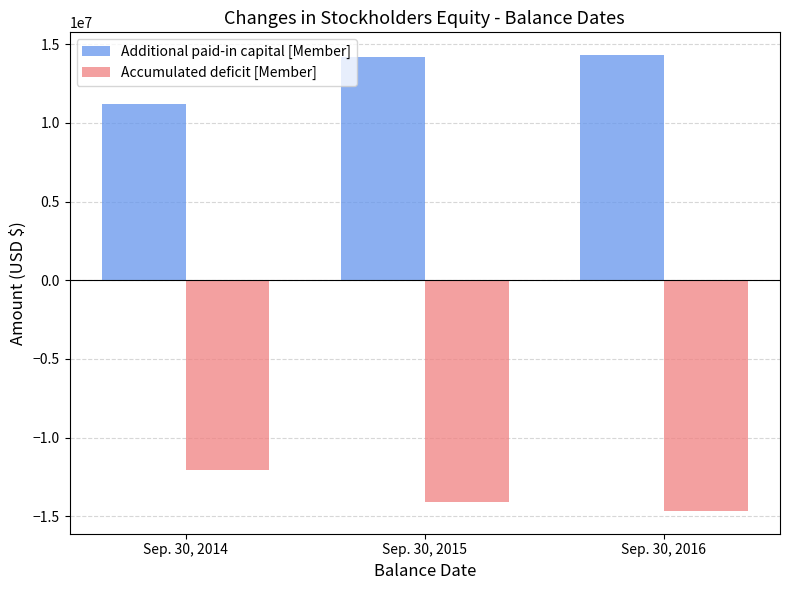

Is it true that Accumulated deficit [Member] equals -7737439 at Sep. 30, 2016?

False